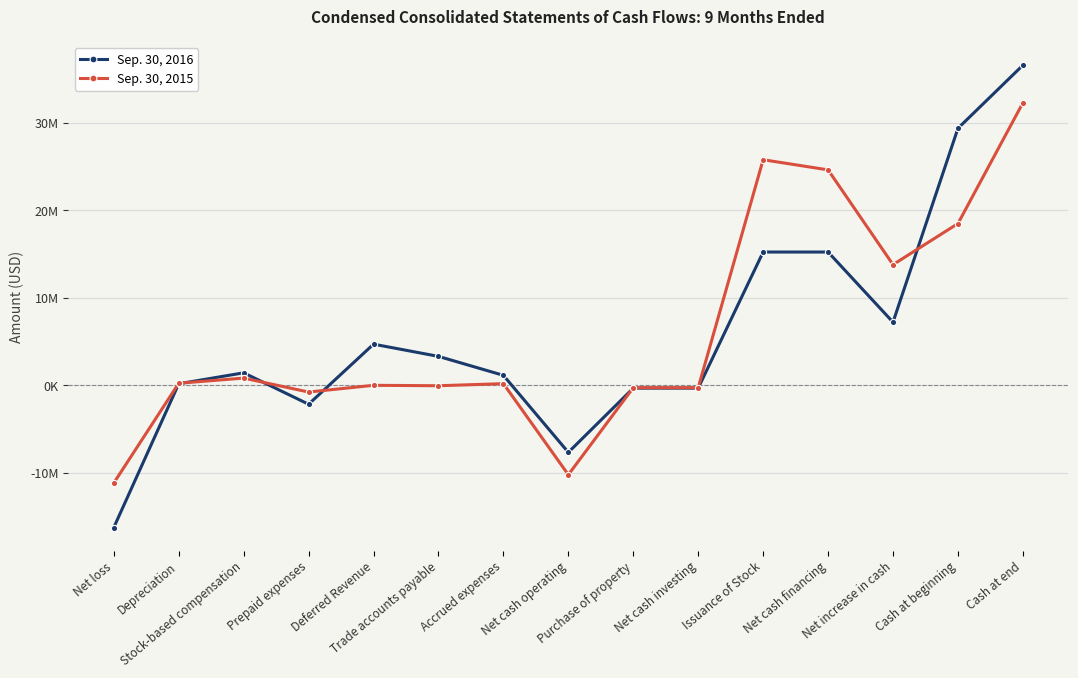

Where is Sep. 30, 2015 nearest to the value 10548947?

Net increase in cash